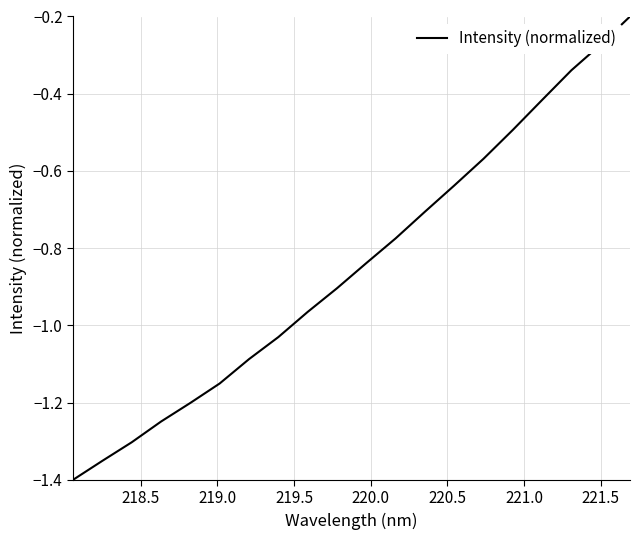

What is the difference between the maximum and minimum values?

1.2